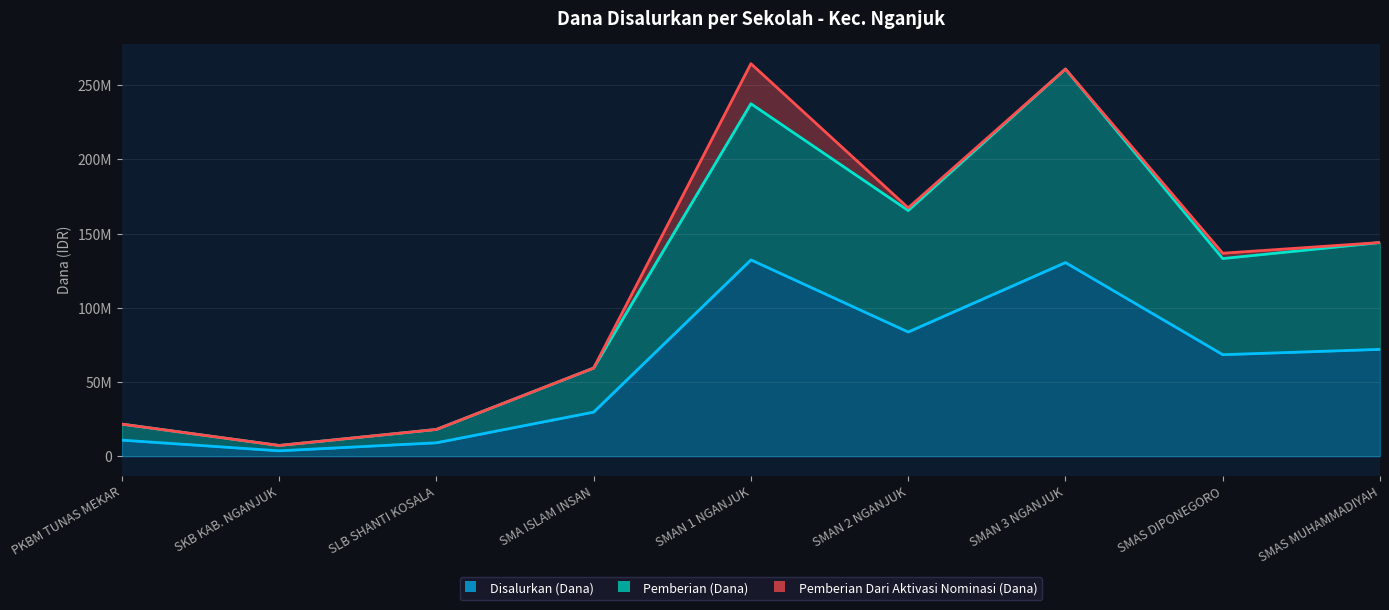

Between PKBM TUNAS MEKAR and SMAN 2 NGANJUK, which series saw the biggest shift?

Pemberian (Dana)